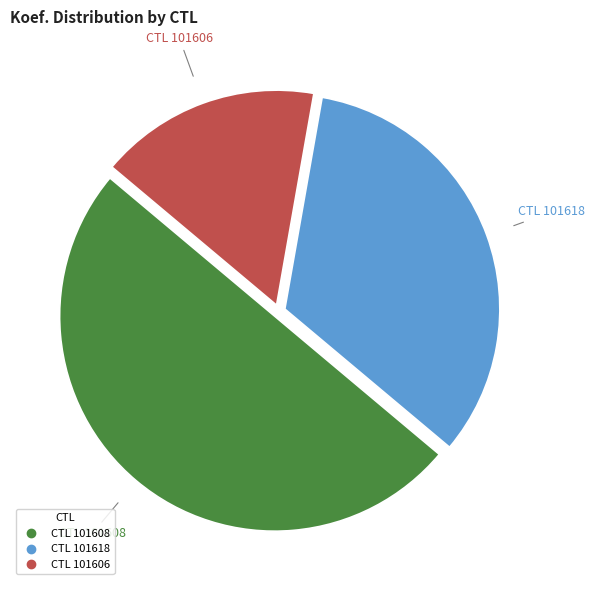

To the nearest percent, what is the average slice percentage?

33%